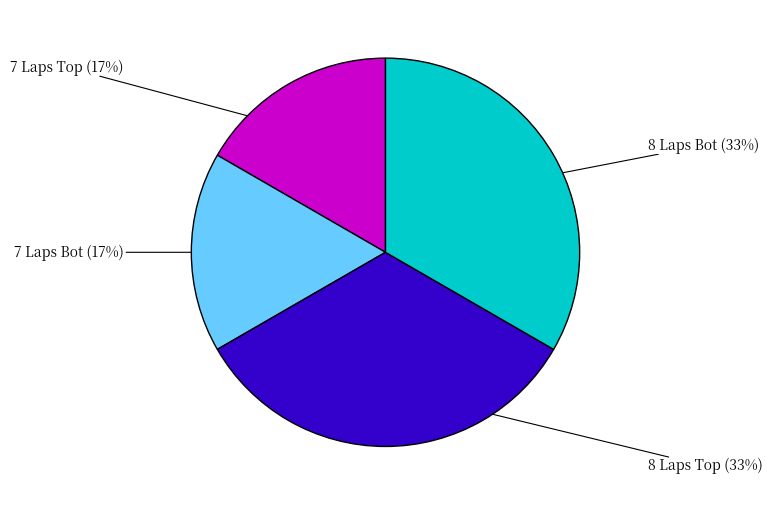

To the nearest percent, what is the average slice percentage?

25%